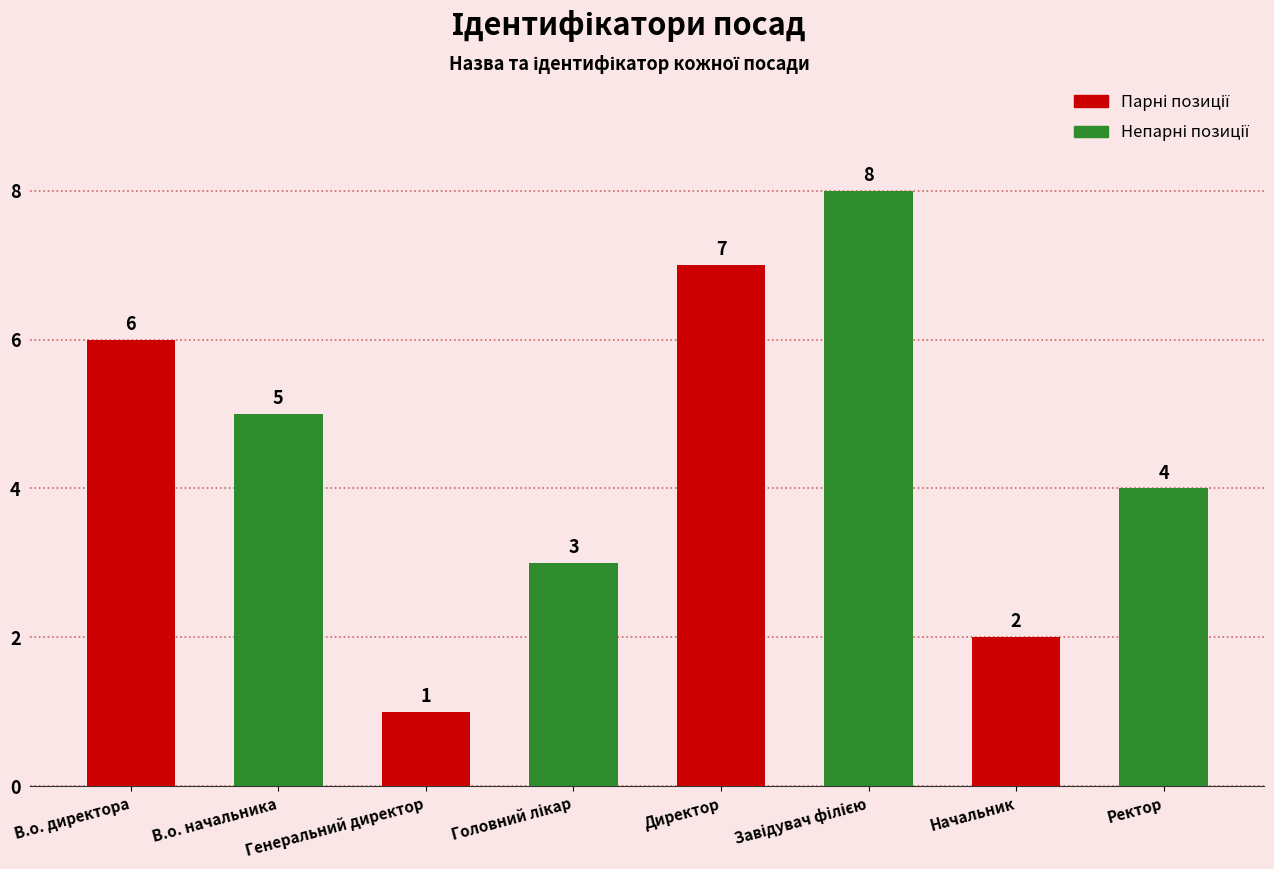

How many values are between 3 and 7?

5